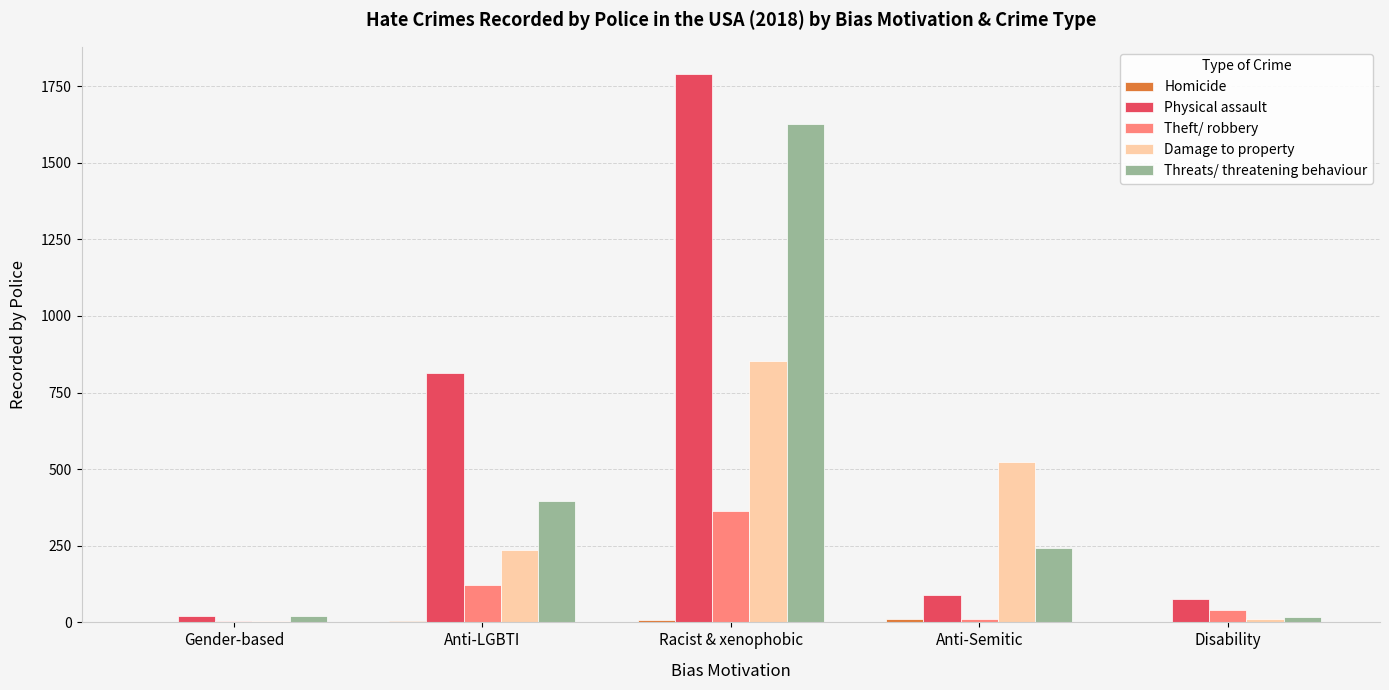

Is the value of Physical assault at Anti-LGBTI greater than the value of Damage to property at Anti-Semitic?

Yes